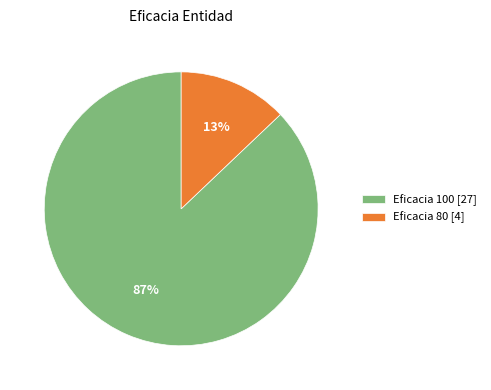

Combined, do Eficacia 100 [27] and Eficacia 80 [4] account for over 50%?

Yes